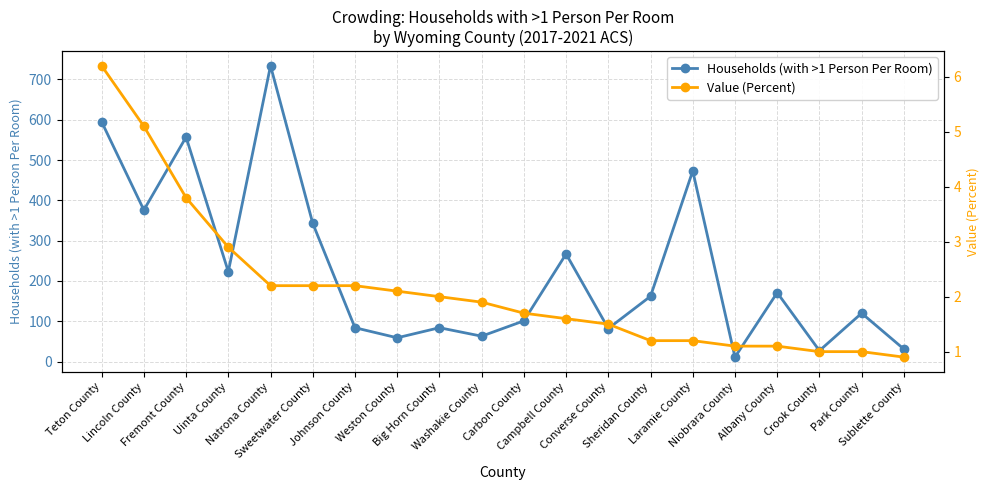

Reading left to right, what are all the values shown in this chart?

Households (with >1 Person Per Room): 595.0	376.0	557.0	223.0	734.0	343.0	84.0	59.0	84.0	63.0	101.0	267.0	82.0	162.0	473.0	11.0	171.0	27.0	120.0	31.0
Value (Percent): 6.2	5.1	3.8	2.9	2.2	2.2	2.2	2.1	2.0	1.9	1.7	1.6	1.5	1.2	1.2	1.1	1.1	1.0	1.0	0.9